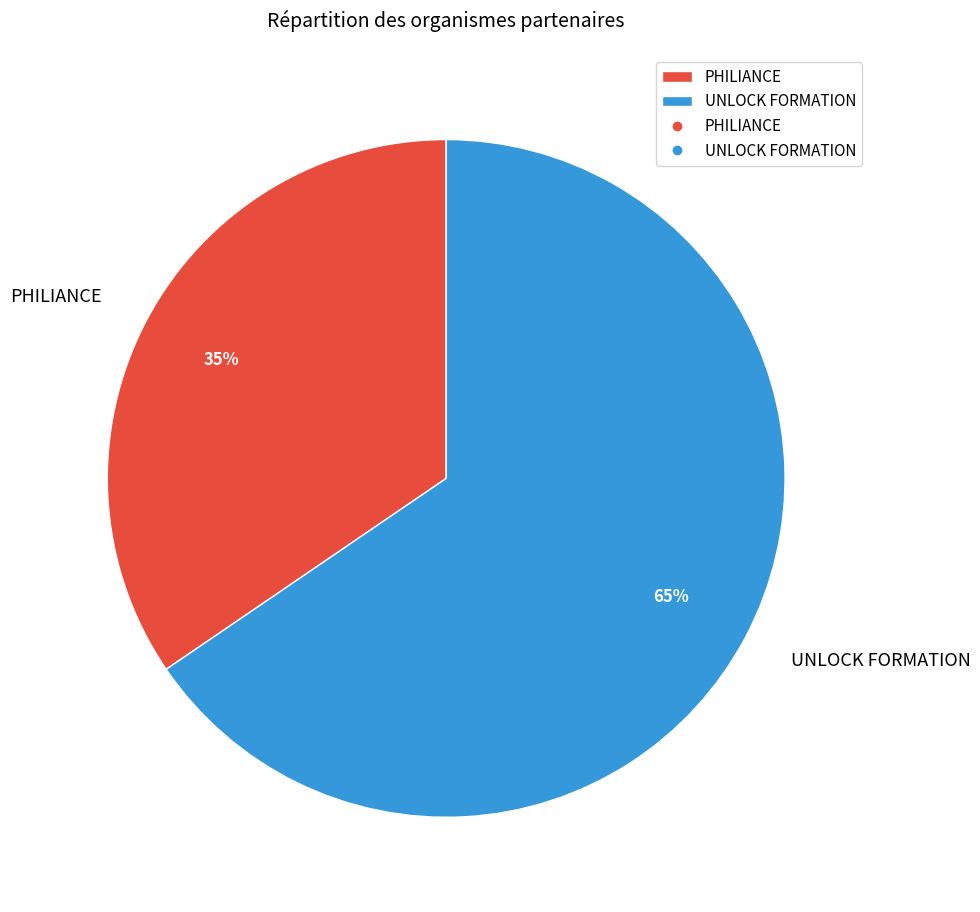

How many segments does this pie chart have?

2